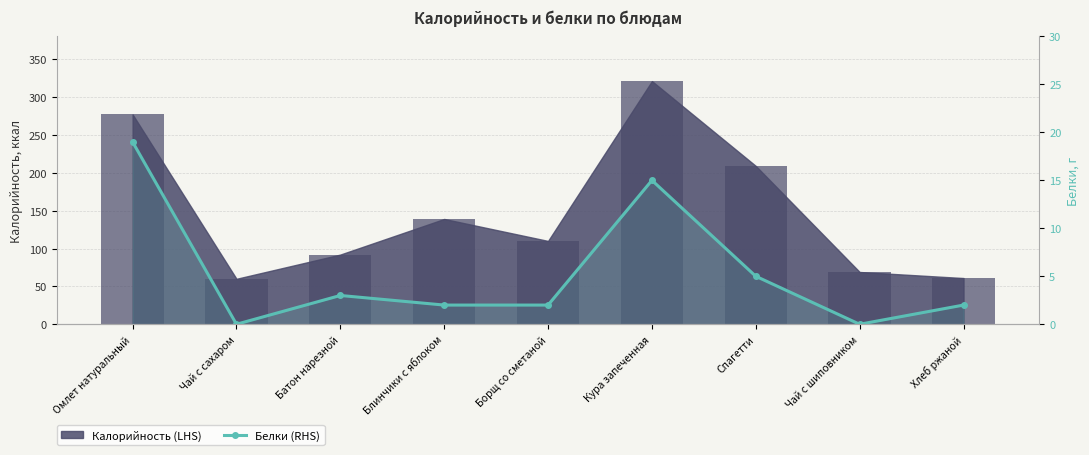

What is the difference between the maximum and minimum values?

19